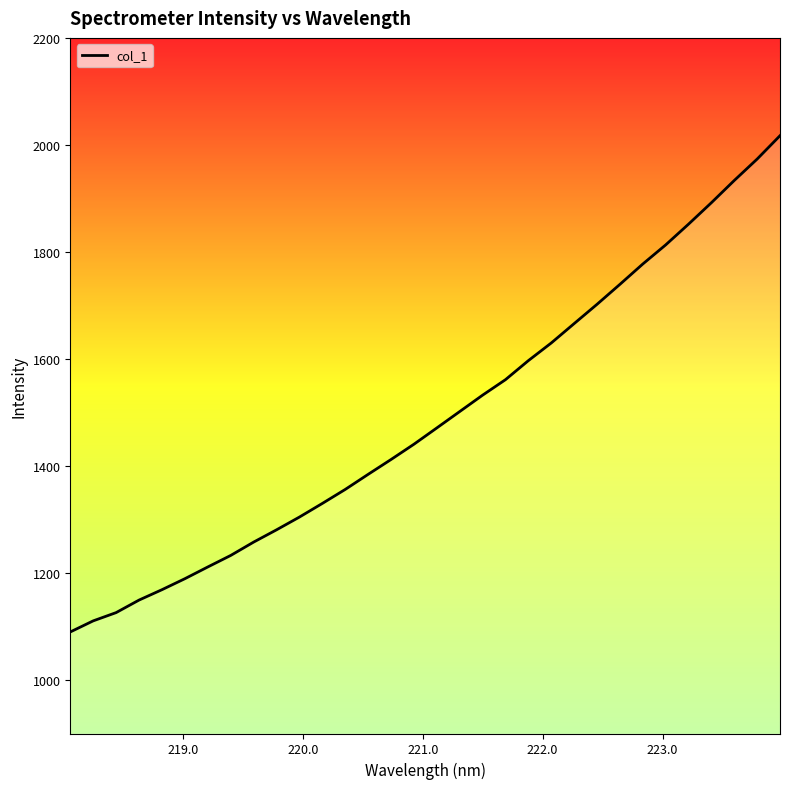

What is the minimum value shown in the chart?

1089.8